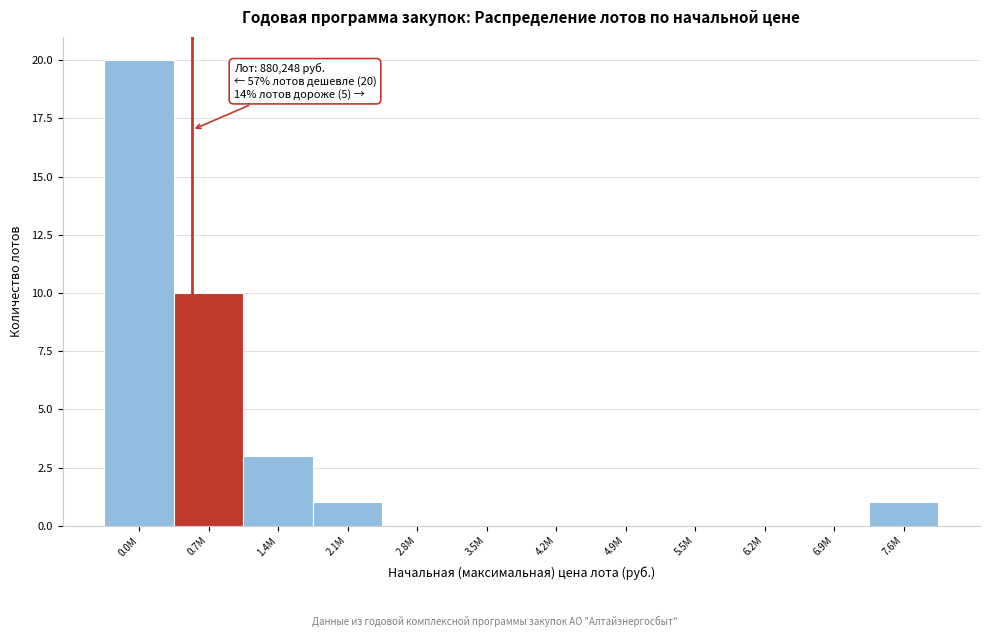

Reading left to right, transcribe all the data shown in this chart.

0.0M=20	0.7M=10	1.4M=3	2.1M=1	2.8M=0	3.5M=0	4.2M=0	4.9M=0	5.5M=0	6.2M=0	6.9M=0	7.6M=1